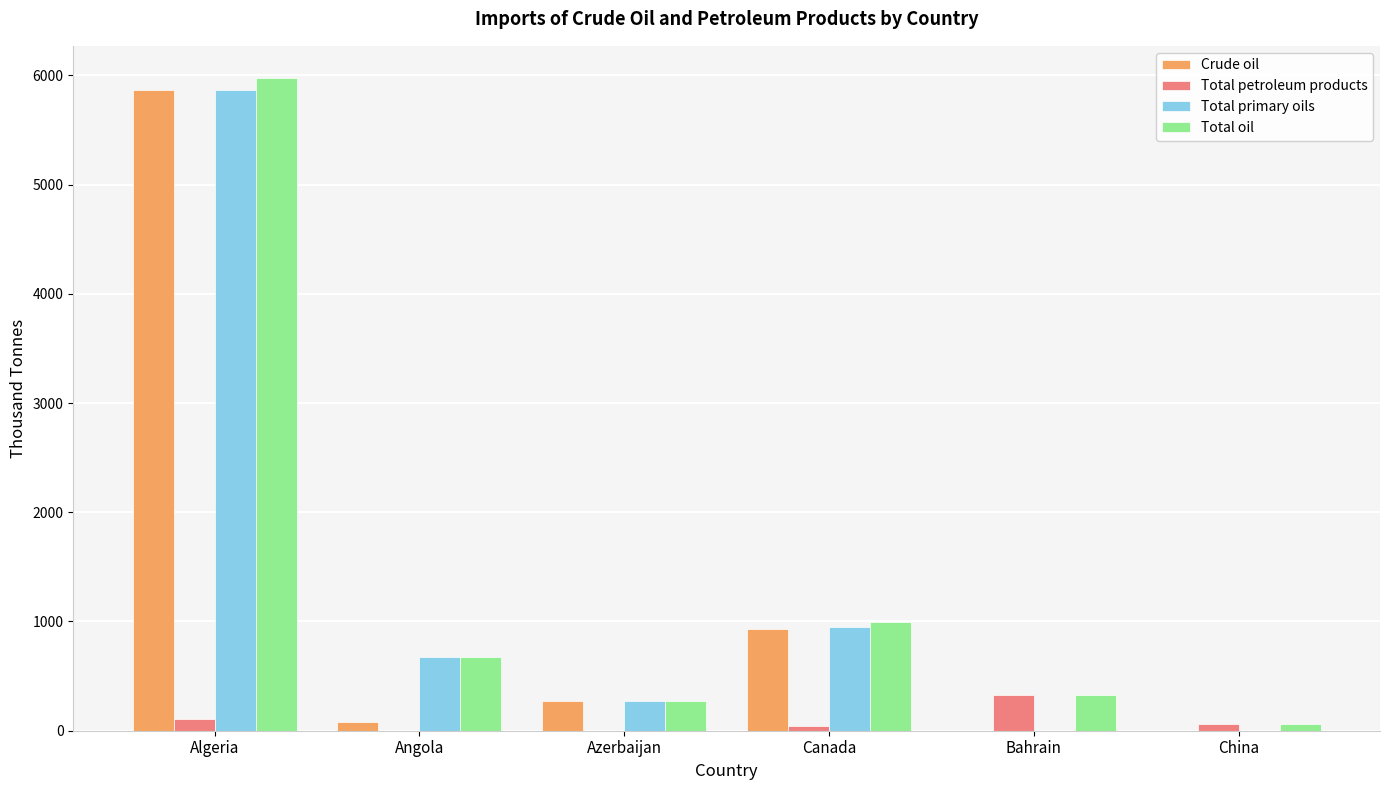

What is the sum of all Total oil values?

8302.0